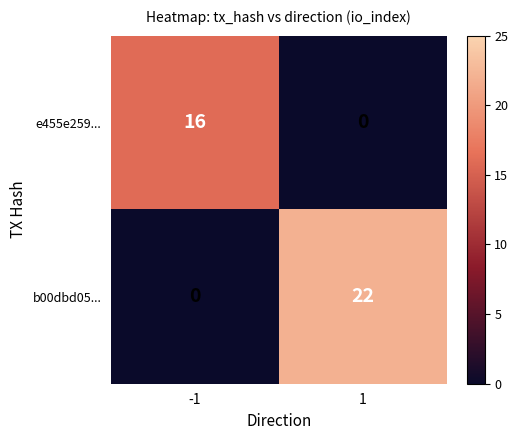

What is the sum of all e455e259... values?

16